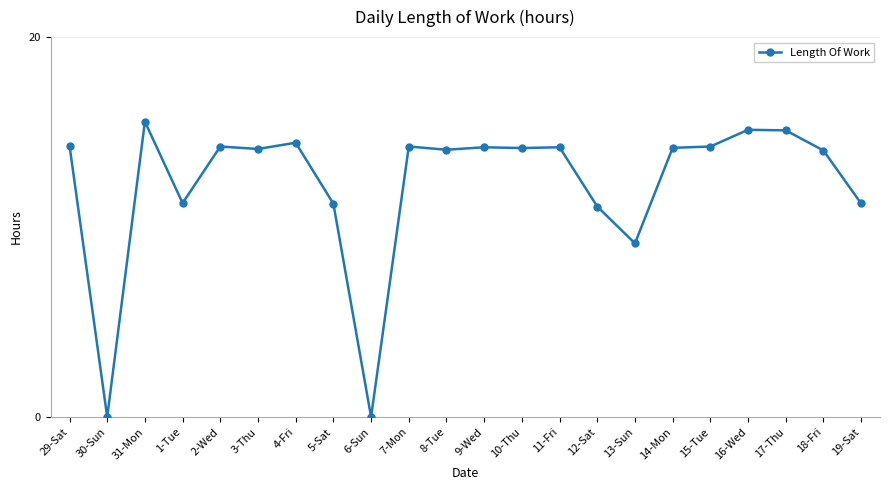

What is the difference between the maximum and minimum values?

15.6